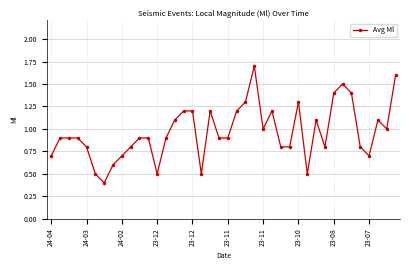

What is the value of the 37th point from the left?

0.7